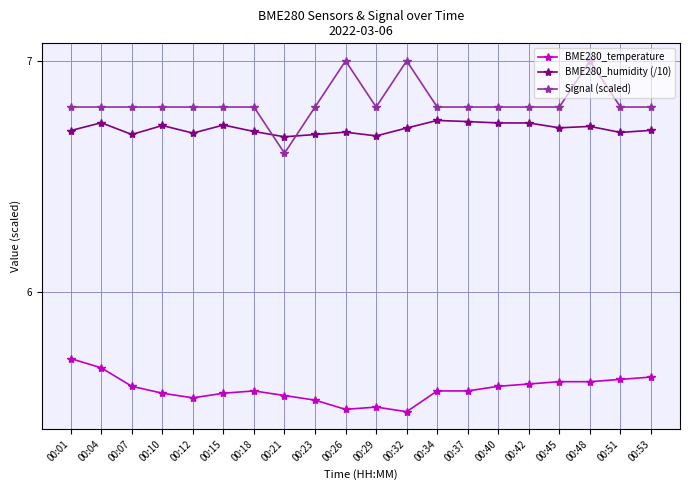

True or false: Signal (scaled) and BME280_humidity (/10) intersect in this chart.

True